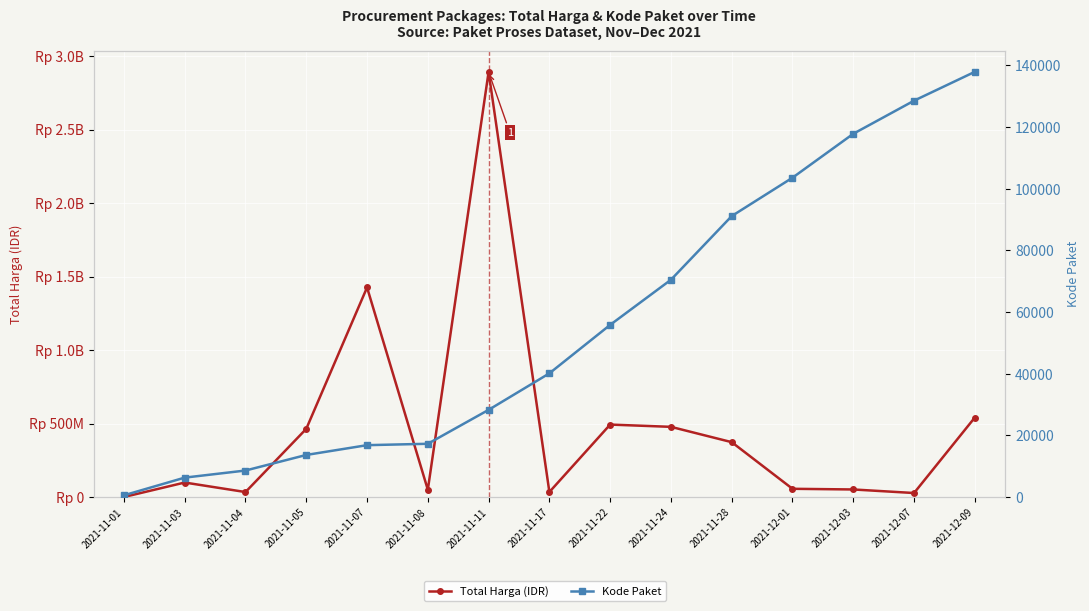

What is the value of the Kode Paket point at the 15th from the left?

137876